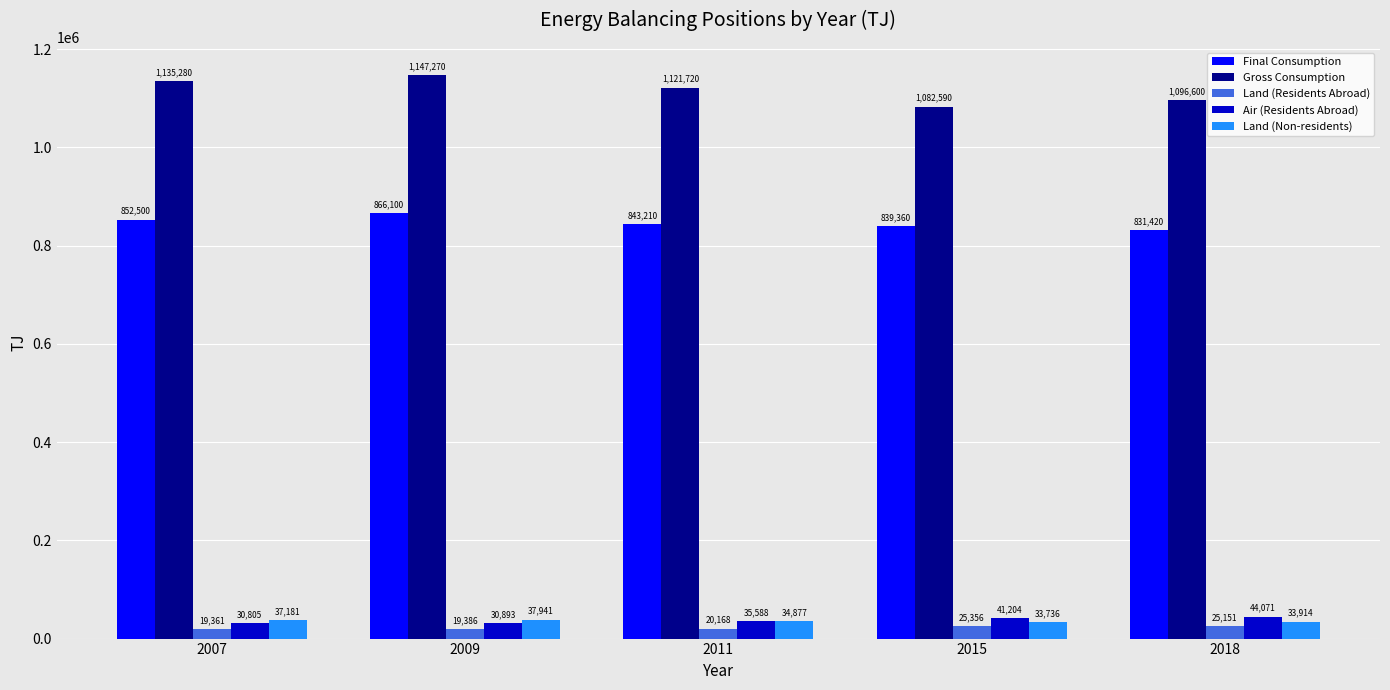

What is the value of the Gross Consumption bar at the 1st from the left?

1135280